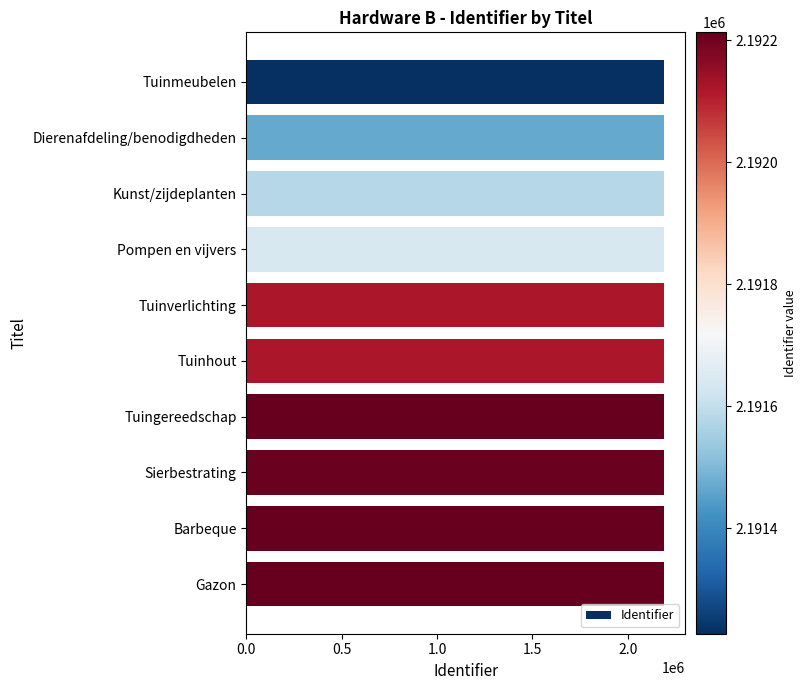

What is the label of the 1st bar from the bottom?

Gazon